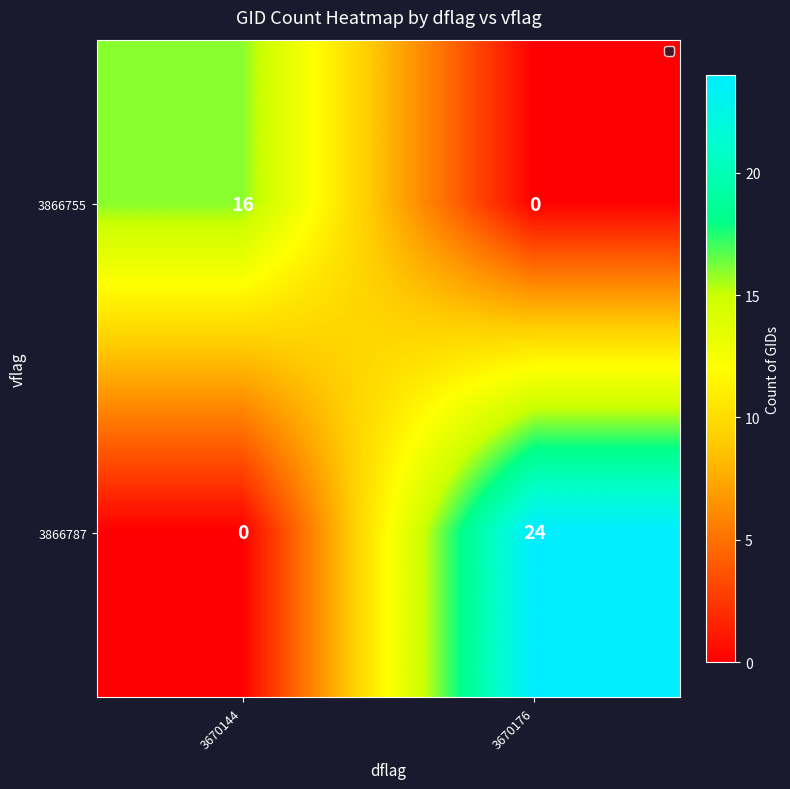

What is the total value across all series at 3670176?

24